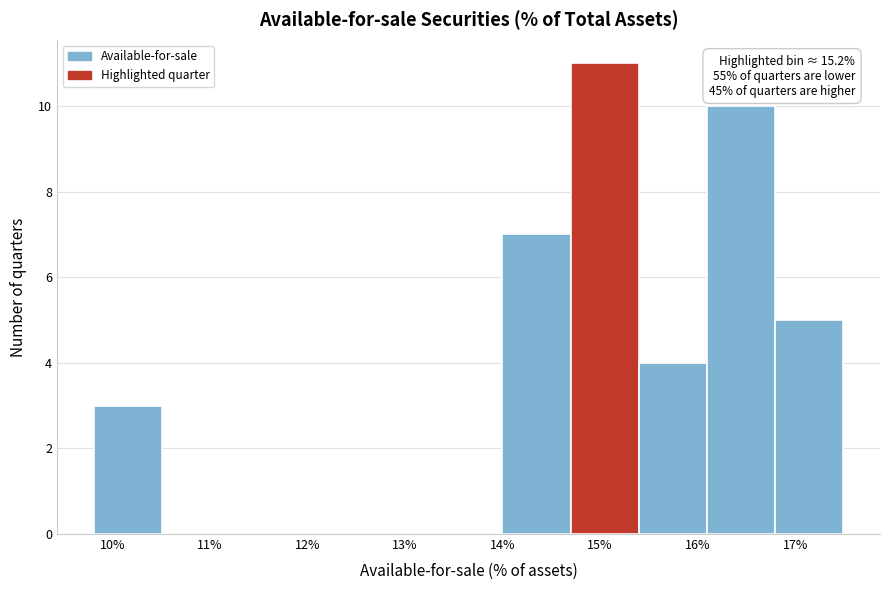

Which range on the x-axis has the tallest bar?

14.7 to 15.4